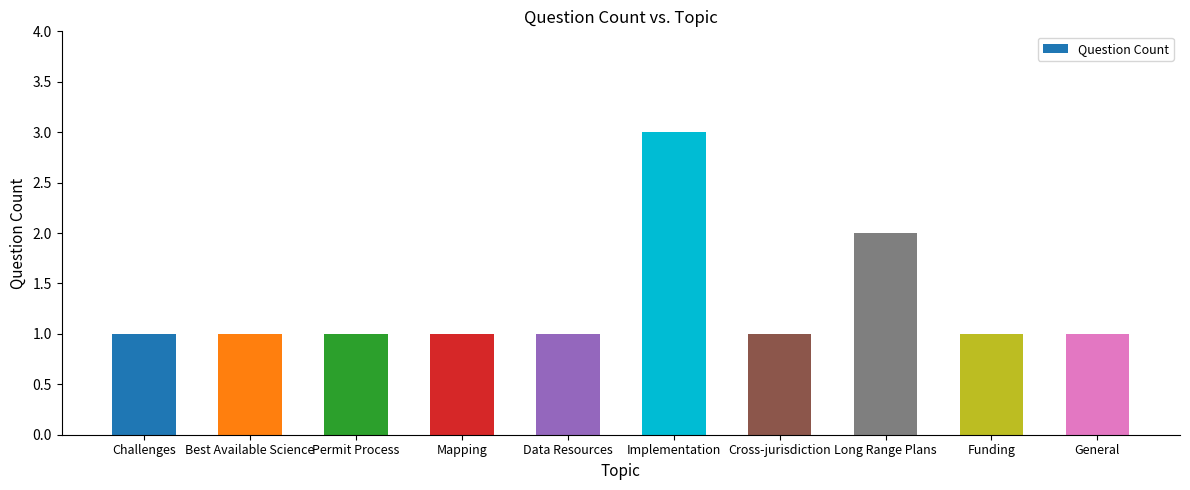

What is the label of the 3rd bar from the left?

Permit Process